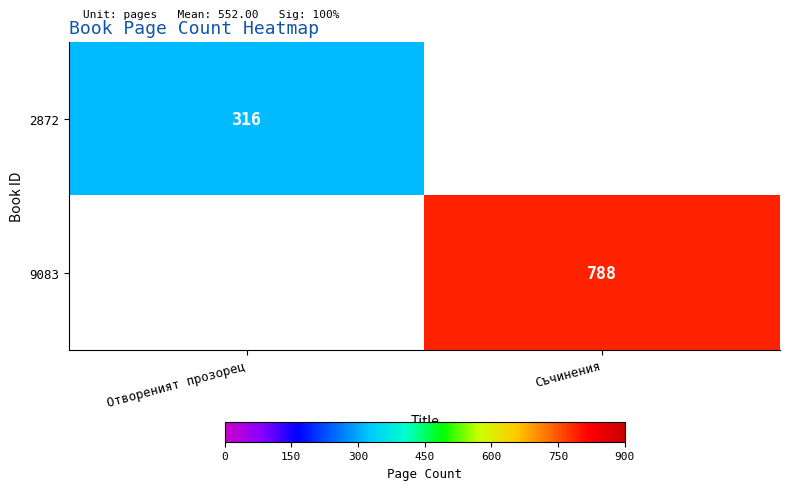

The 9083 series shows 1248 at Съчинения. True or false?

False